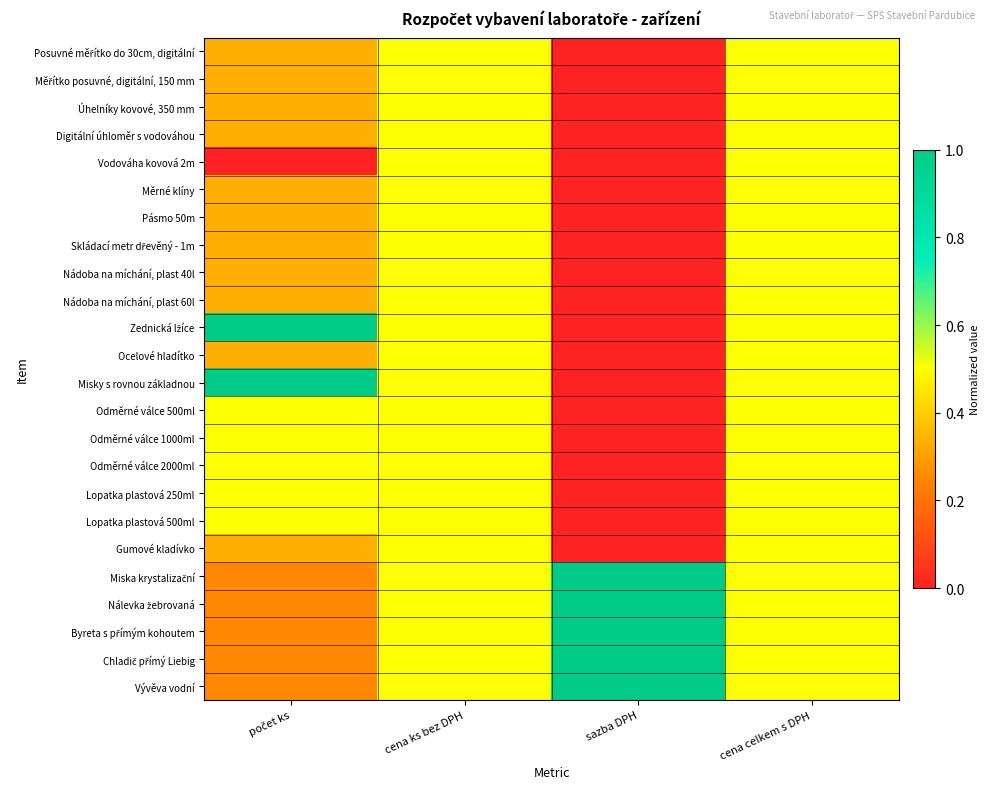

Which series has the largest range (max minus min)?

Zednická lžíce